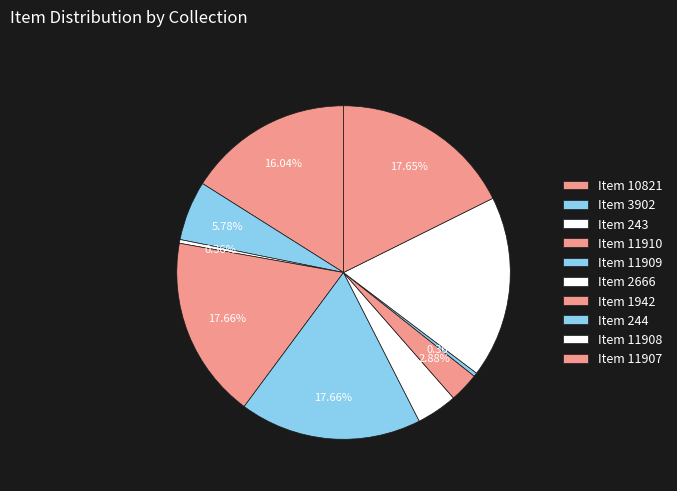

To the nearest percent, what is the difference between the Item 11908 and Item 244 slice percentages?

17%